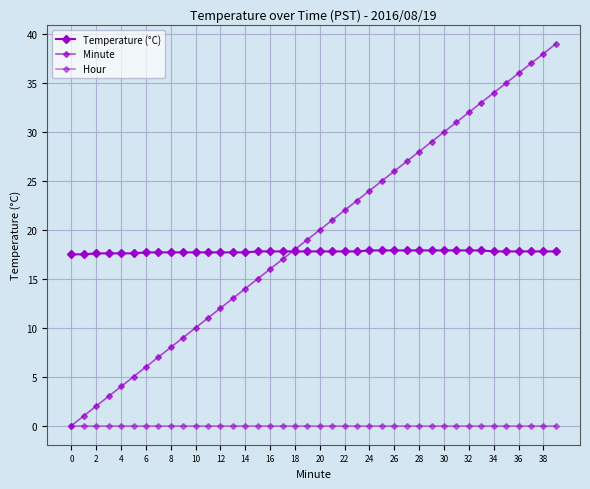

Does the chart have visible grid lines?

Yes